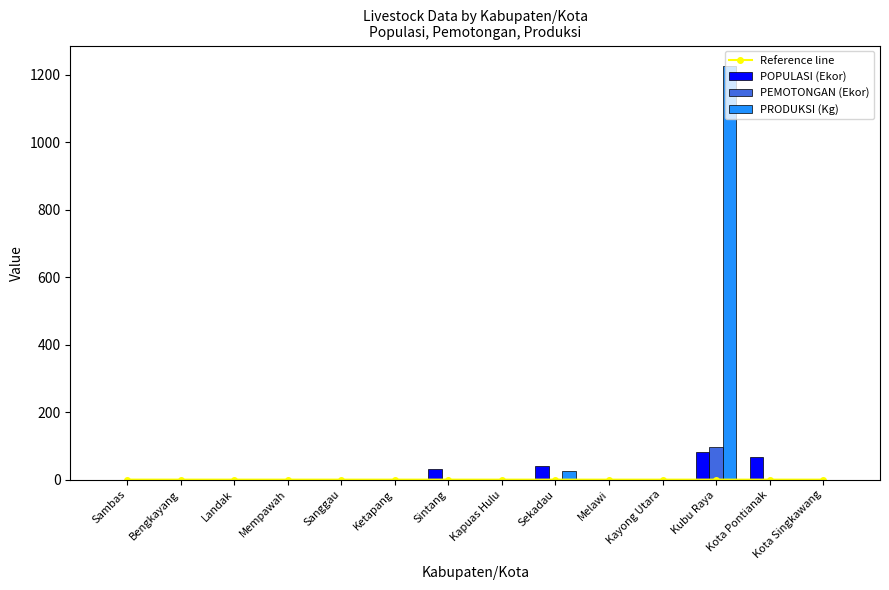

How many values in PRODUKSI (Kg) are above zero?

2